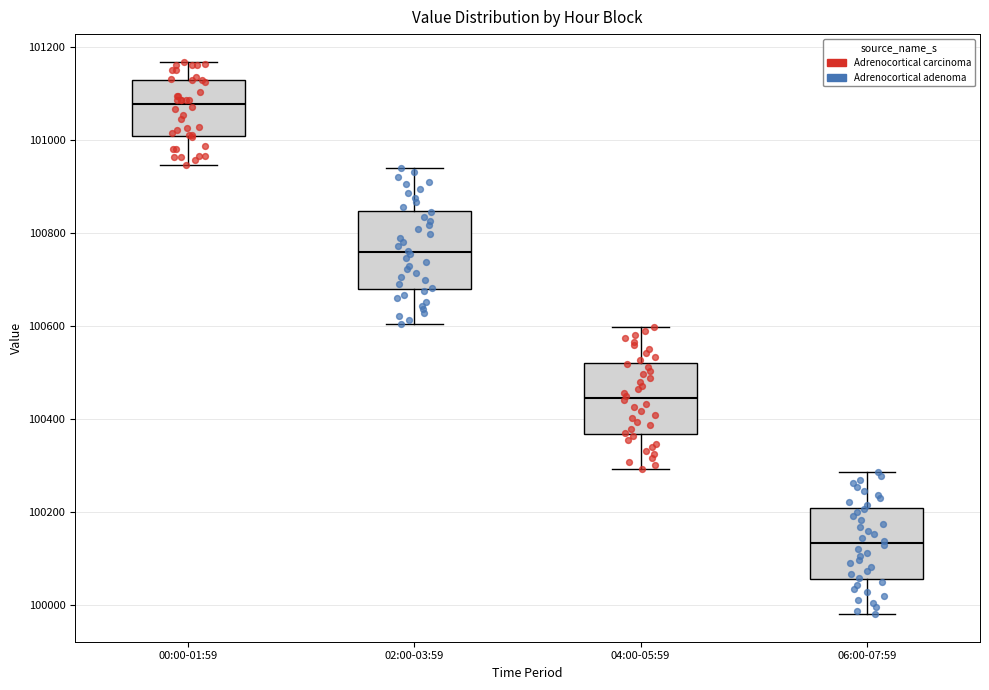

Where is the upper edge of the box for 02:00-03:59 on the y-axis? The values are not printed on the chart, so give them approximately, as read against the axis.

100840